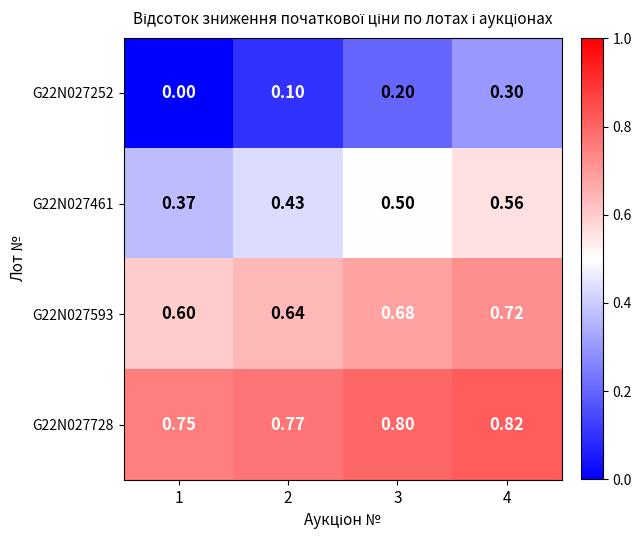

What is the difference between the highest and lowest values at 3?

0.6